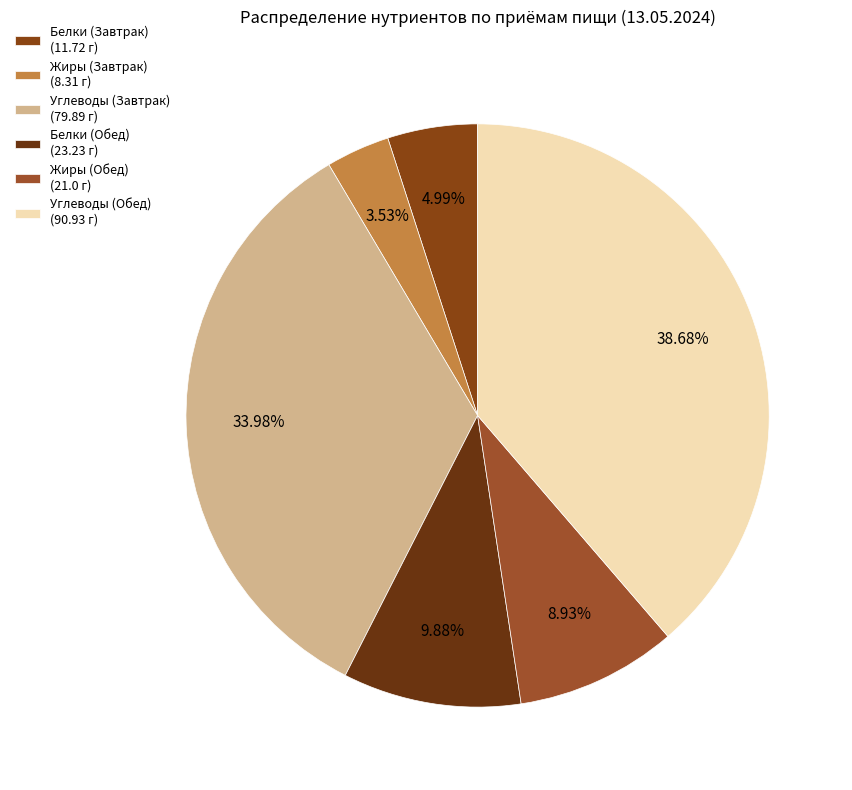

Count the number of slices in the pie.

6